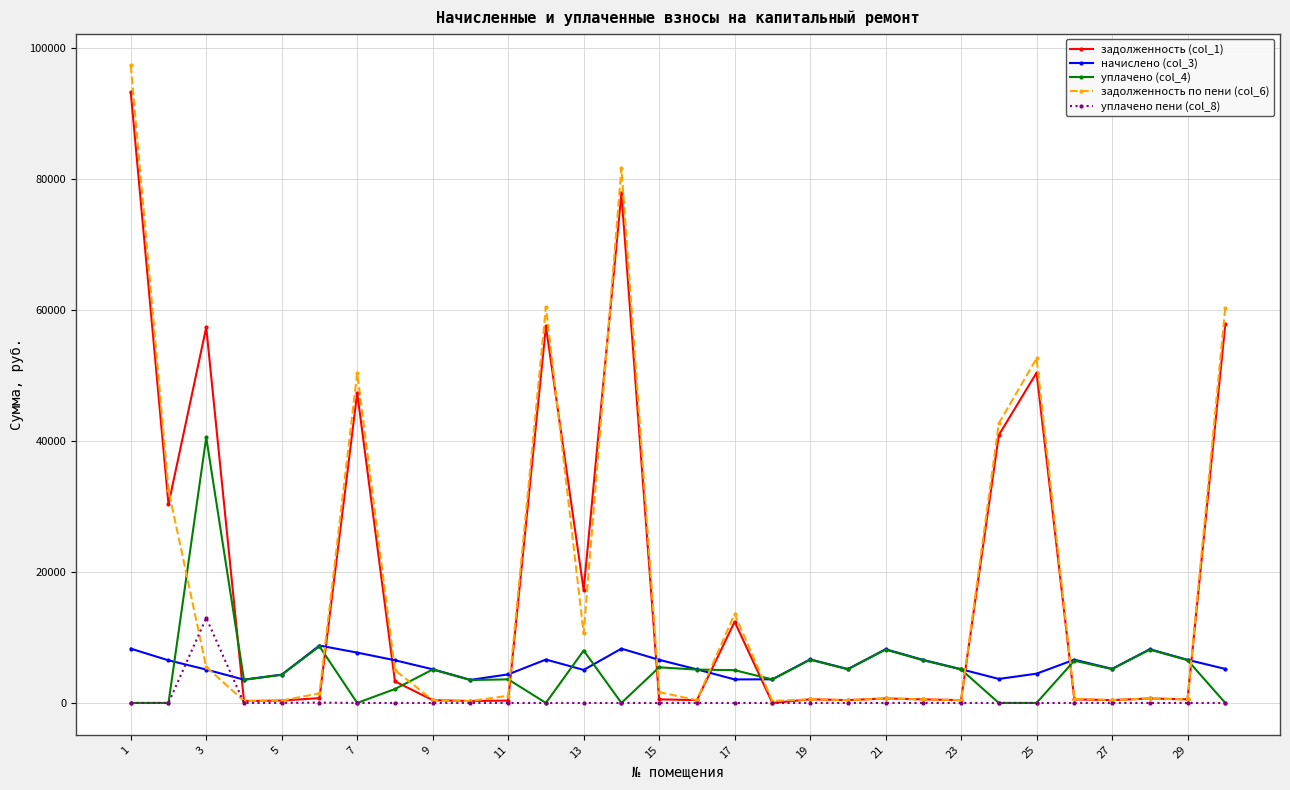

True or false: задолженность (col_1) and начислено (col_3) intersect in this chart.

True